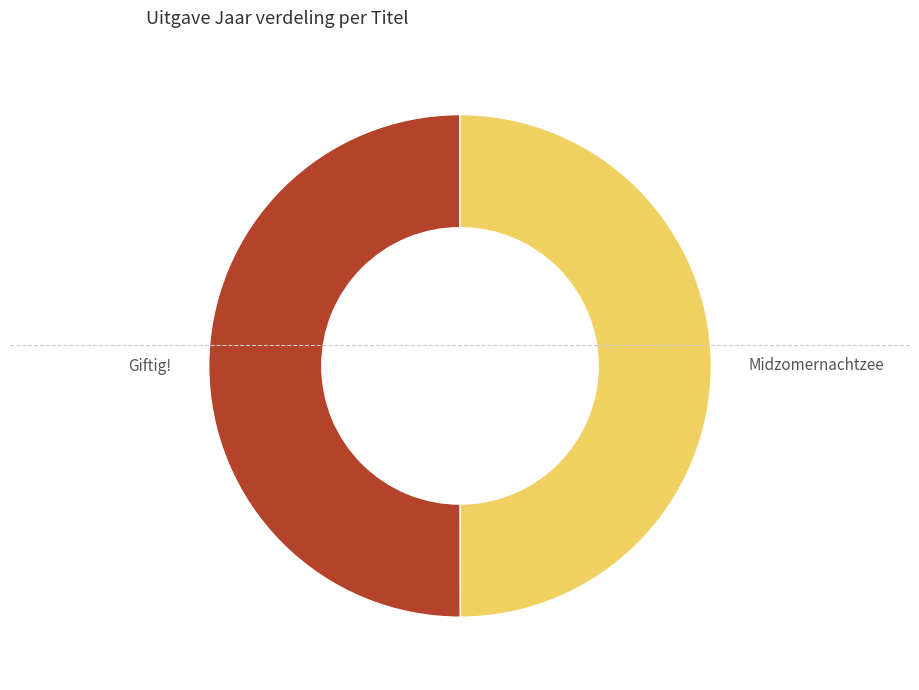

Approximately how many times larger is the value at Giftig! compared to Midzomernachtzee?

1.0